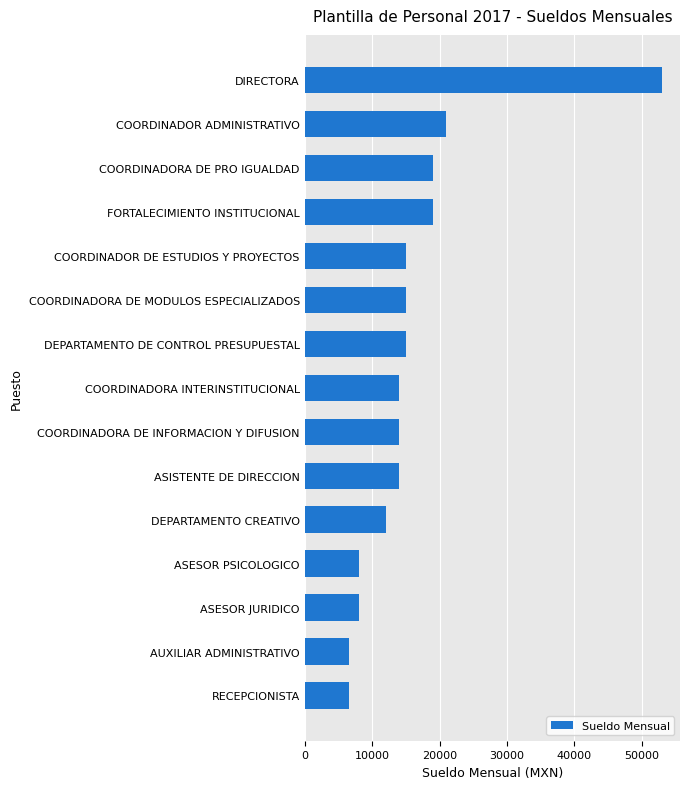

At which category does the chart reach its peak across all series?

DIRECTORA